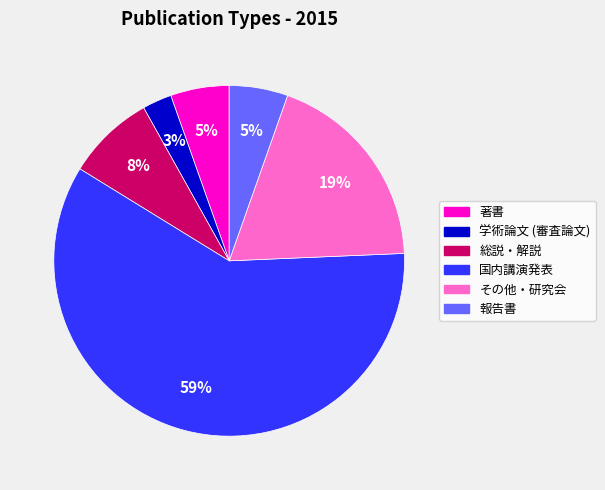

Does any single category account for the majority?

Yes